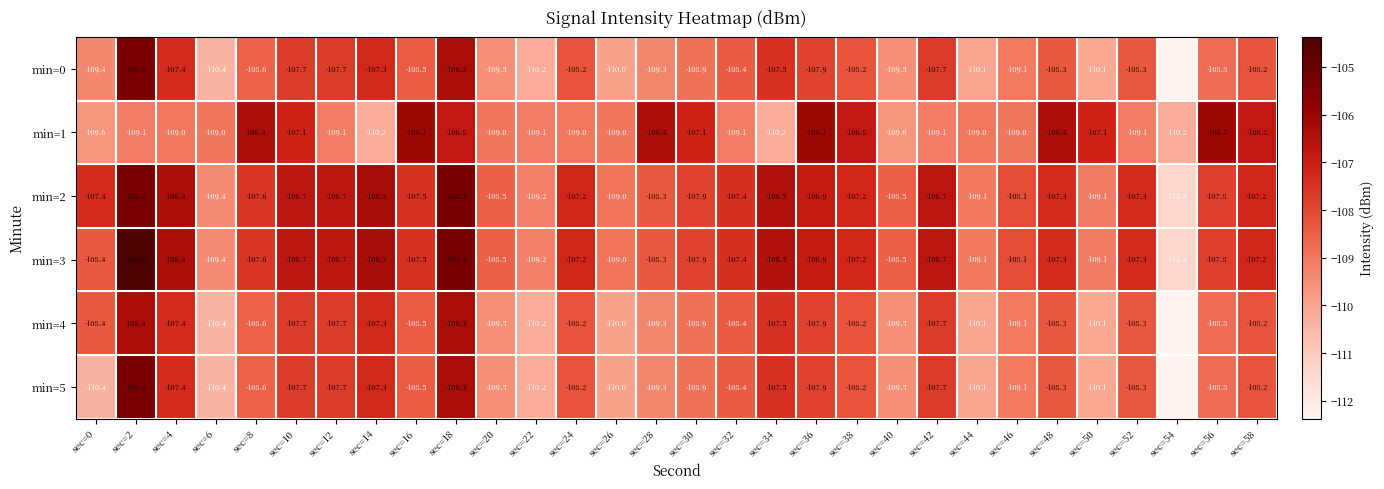

Which series changed the most between sec=20 and sec=38?

min=1